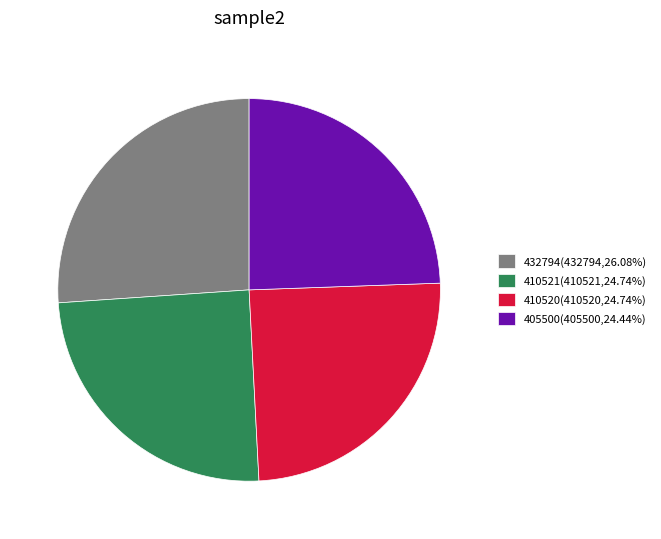

How many slices are in this pie chart?

4